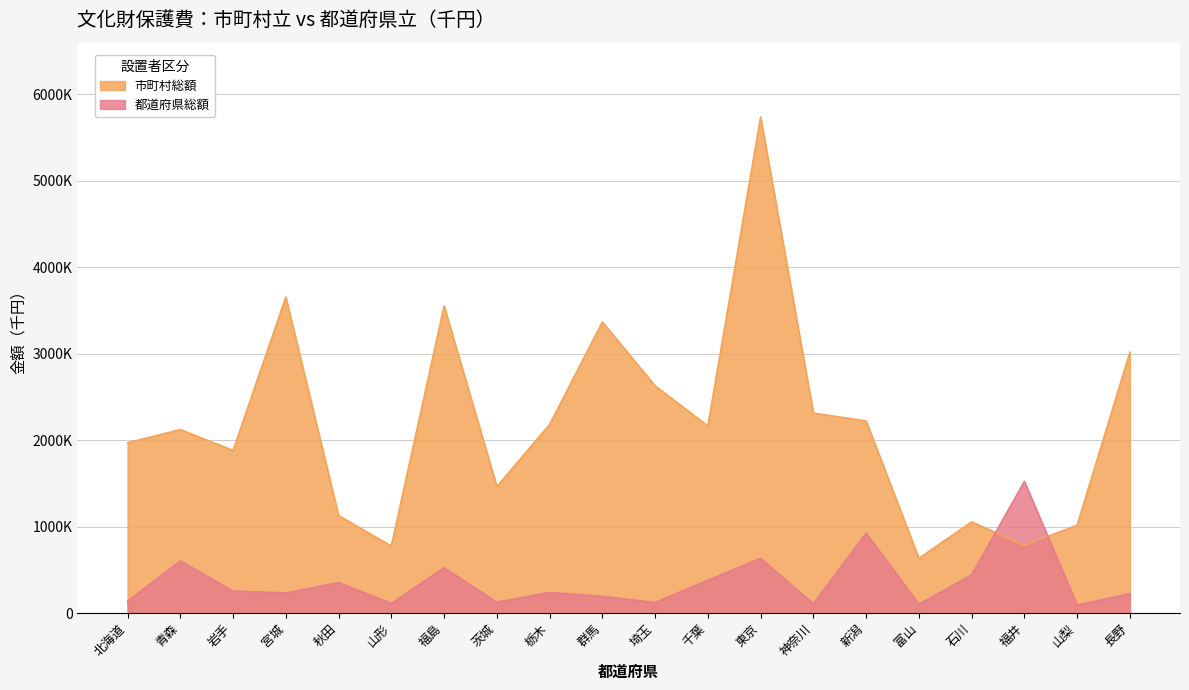

Where does the 市町村総額 series first go above 2164236?

宮城